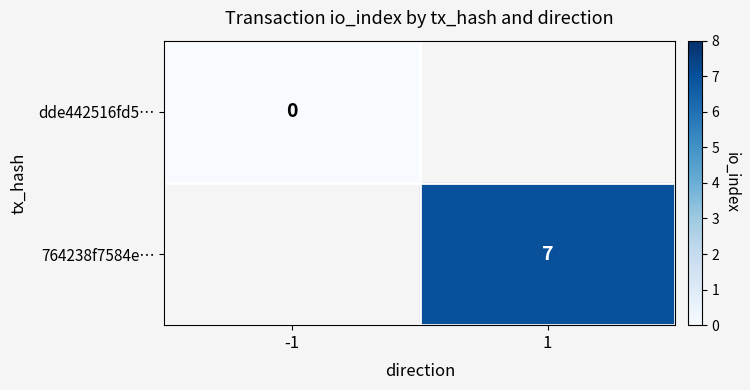

Is it true that 764238f7584e… equals 2 at 1?

False